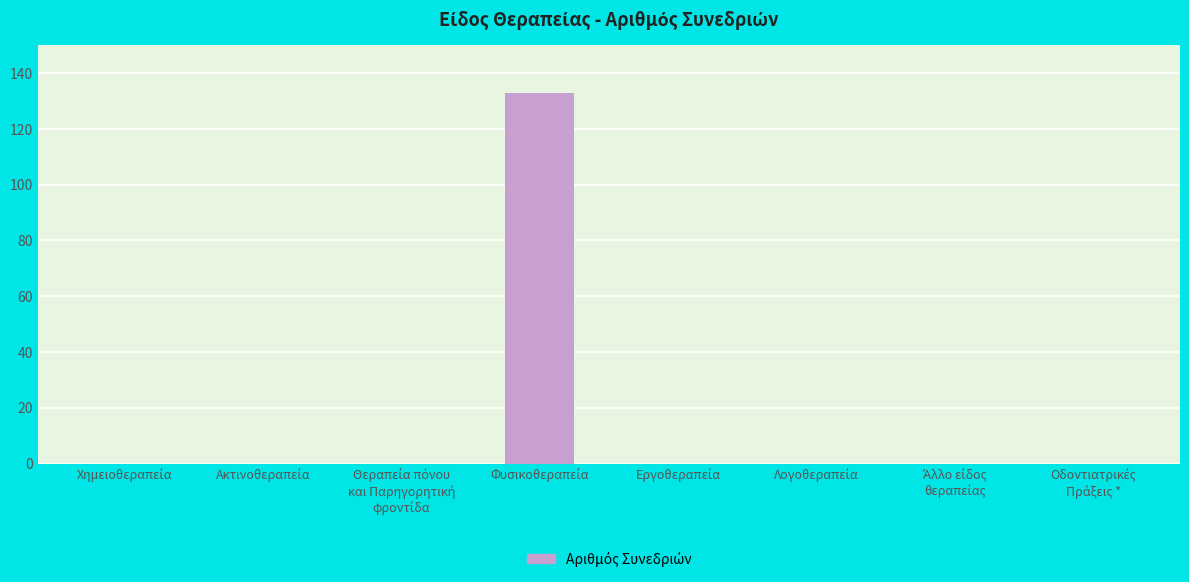

Reading left to right, transcribe all the data shown in this chart.

0	0	0	133	0	0	0	0